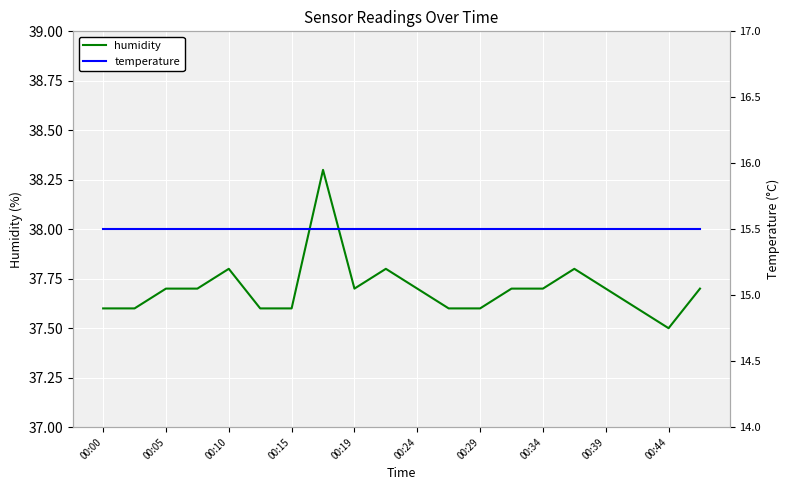

What is the sum of the humidity values at 13 and 17?

75.3